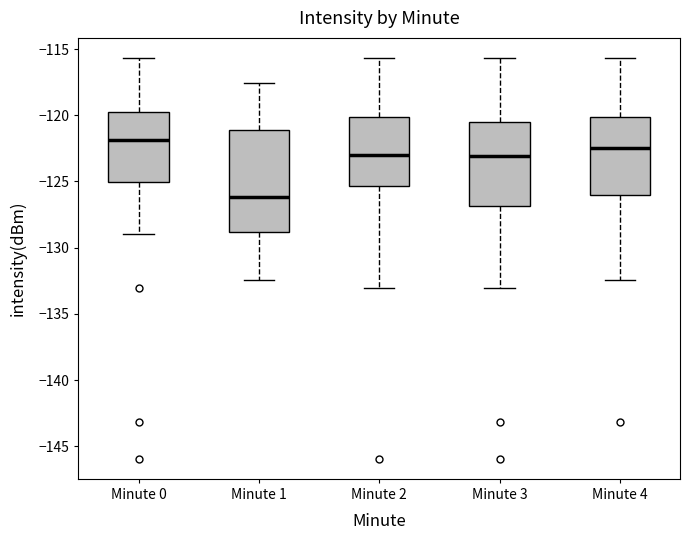

Reading left to right, transcribe this box plot: for each box, give where its median line is, the range the box spans, and where its two whiskers end, as read against the y-axis. The values are not printed on the chart, so give them approximately, as read against the axis.

Minute 0: median -122.0, box -125.0 to -119.5, whiskers -129.0 to -115.5
Minute 1: median -126.0, box -129.0 to -121.0, whiskers -132.5 to -117.5
Minute 2: median -123.0, box -125.5 to -120.0, whiskers -133.0 to -115.5
Minute 3: median -123.0, box -127.0 to -120.5, whiskers -133.0 to -115.5
Minute 4: median -122.5, box -126.0 to -120.0, whiskers -132.5 to -115.5